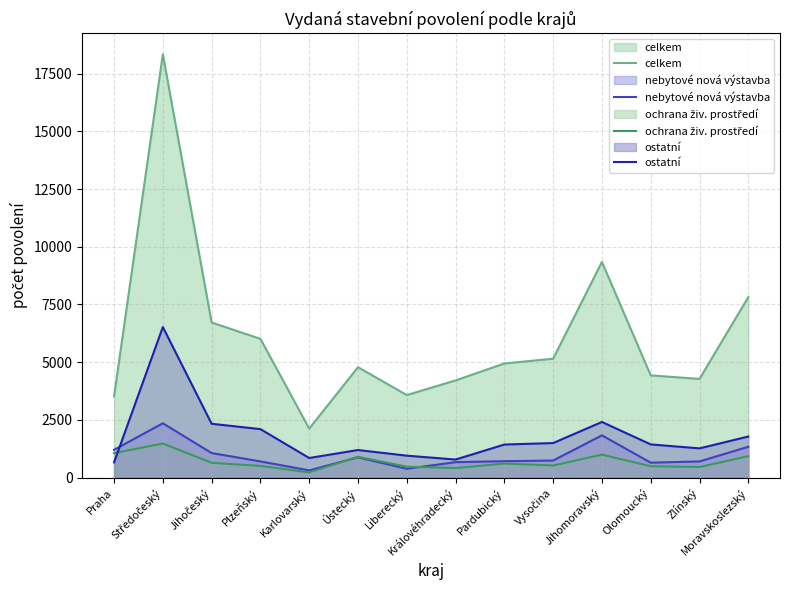

The ochrana živ. prostředí series shows 1059 at Praha. True or false?

True